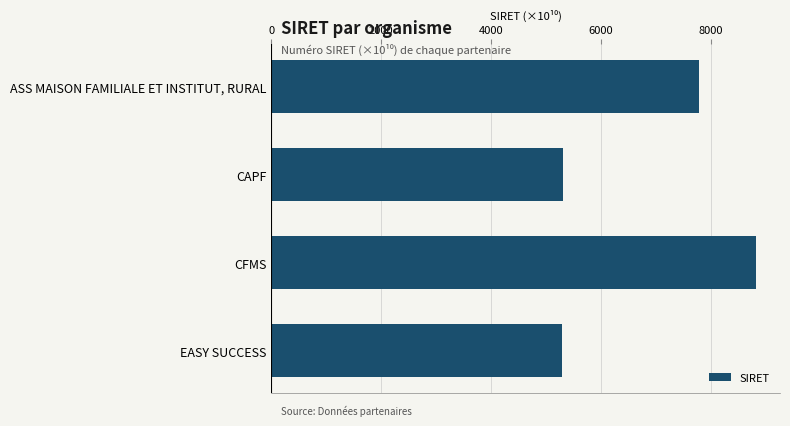

Are the bars horizontal?

Yes